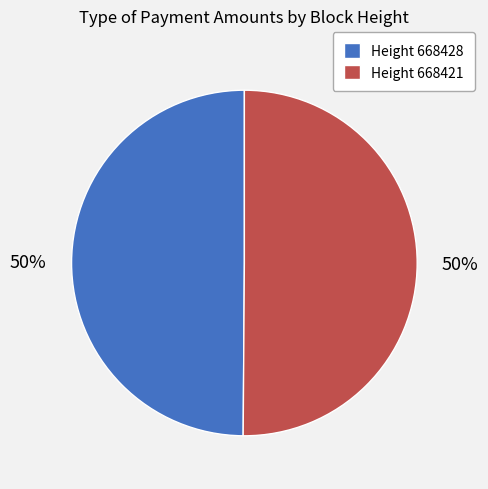

How many slices are in this pie chart?

2